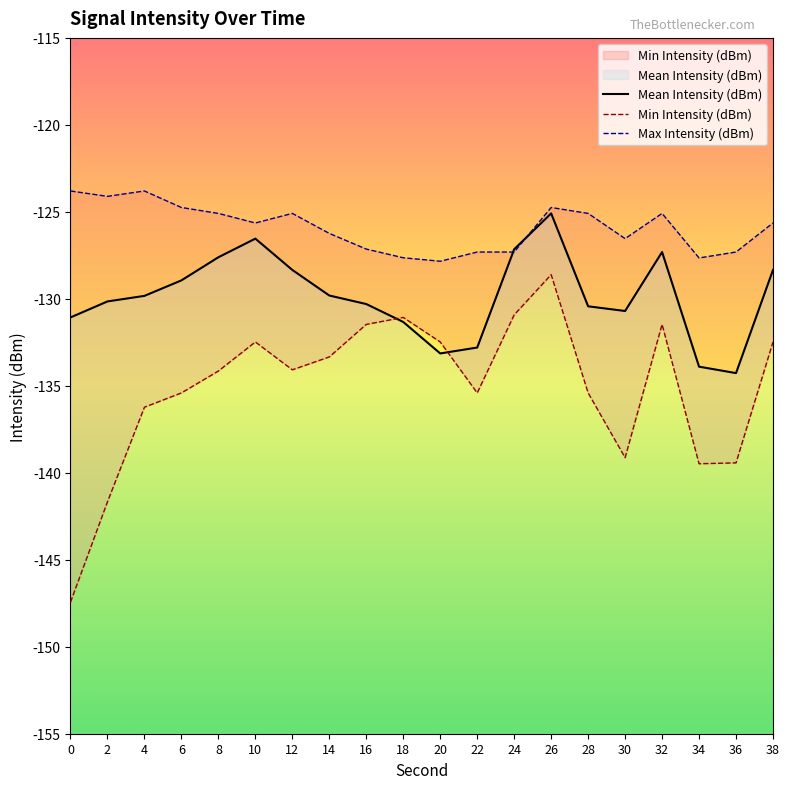

What is the difference between the Max Intensity (dBm) values at 16 and 8?

2.0